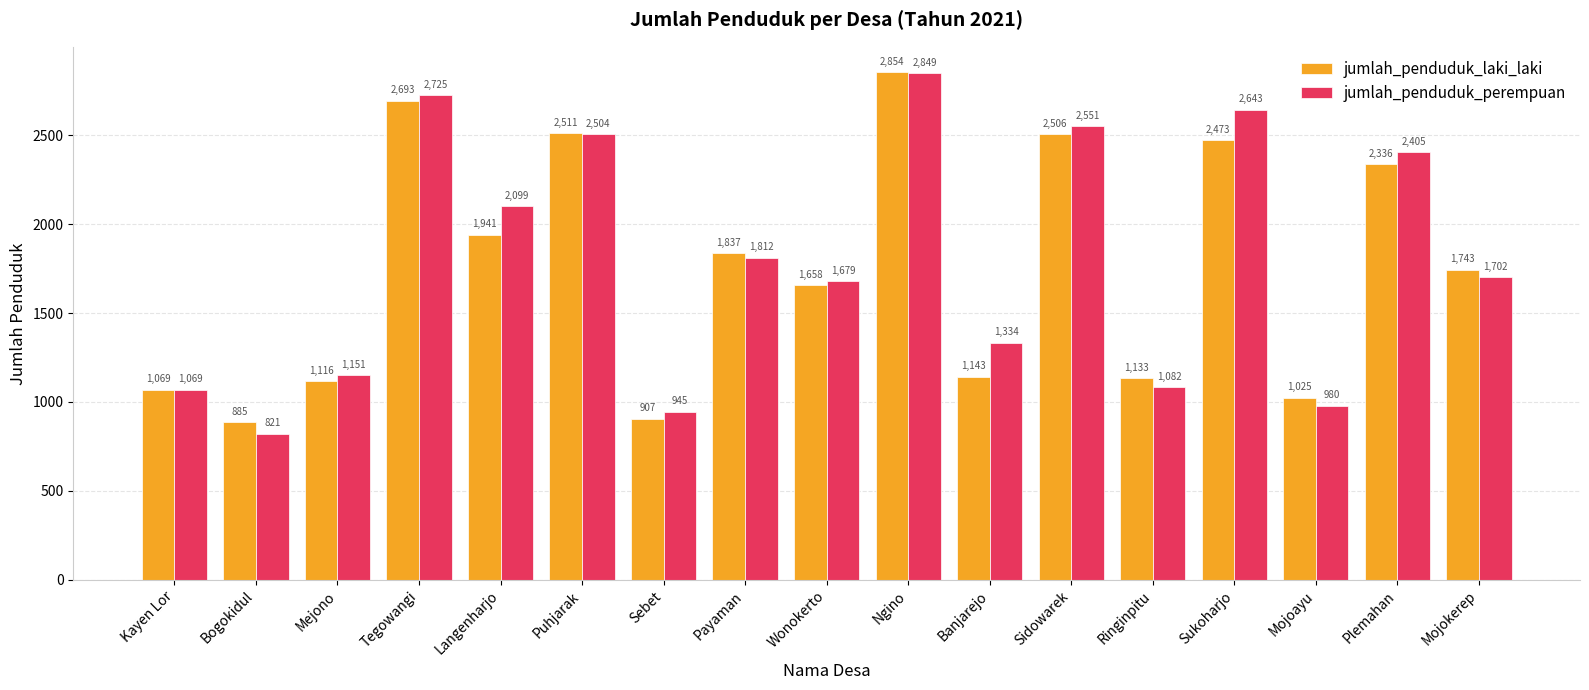

How many bars are there in each group?

2